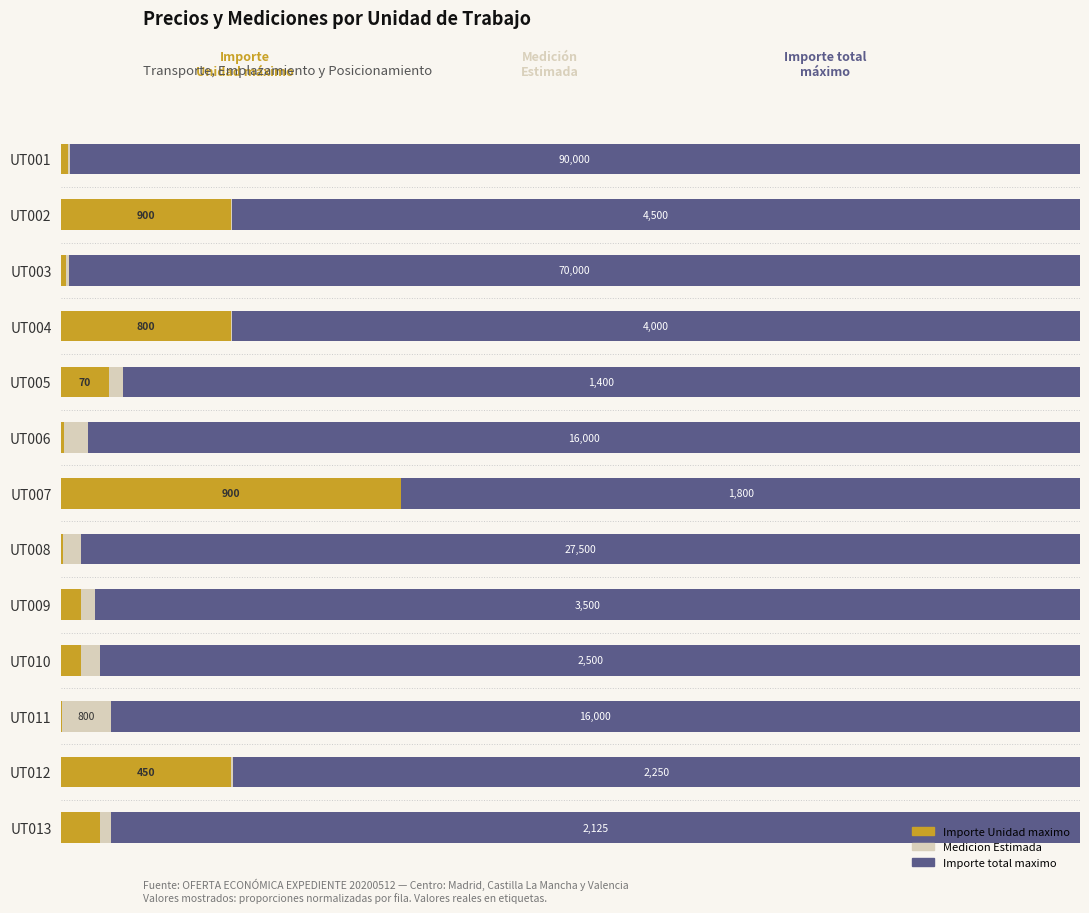

Reading left to right, transcribe all the data shown in this chart.

Importe Unidad maximo: 0.7	16.7	0.5	16.6	4.7	0.2	33.3	0.2	1.9	1.9	0.1	16.6	3.8
Medicion Estimada: 0.2	0.1	0.3	0.1	1.3	2.4	0.1	1.8	1.4	1.9	4.8	0.2	1.1
Importe total maximo: 99.2	83.3	99.2	83.2	94.0	97.3	66.6	98.0	96.7	96.2	95.1	83.2	95.1